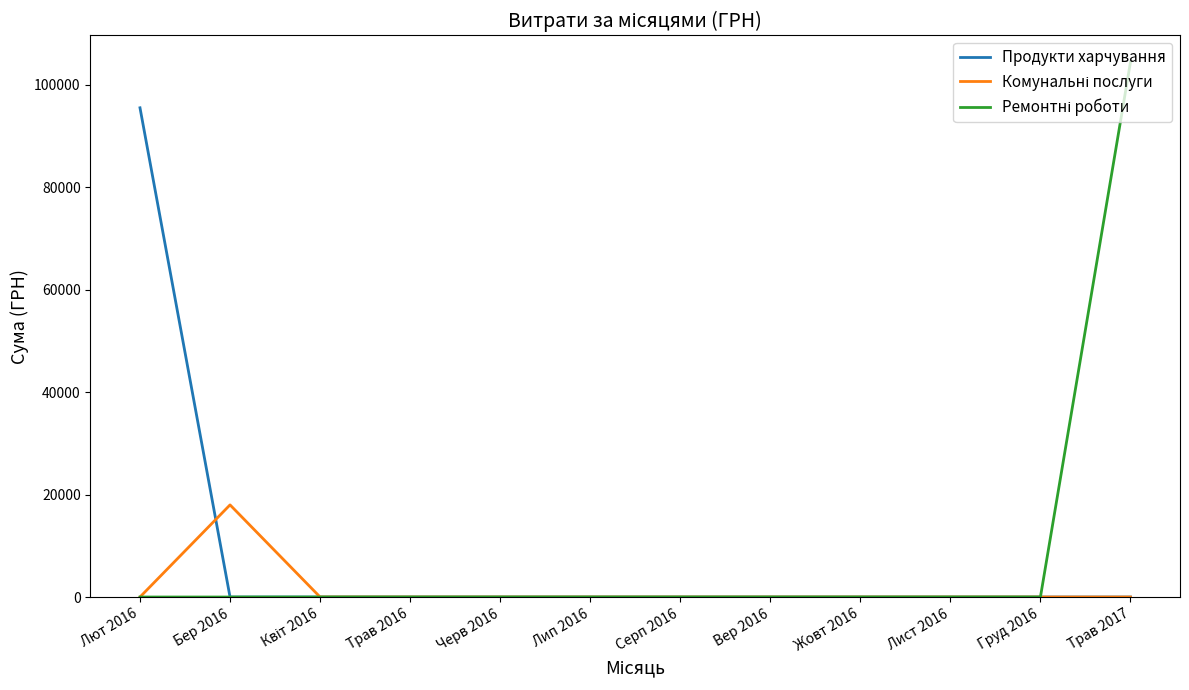

What is the maximum value shown in the chart?

104400.0